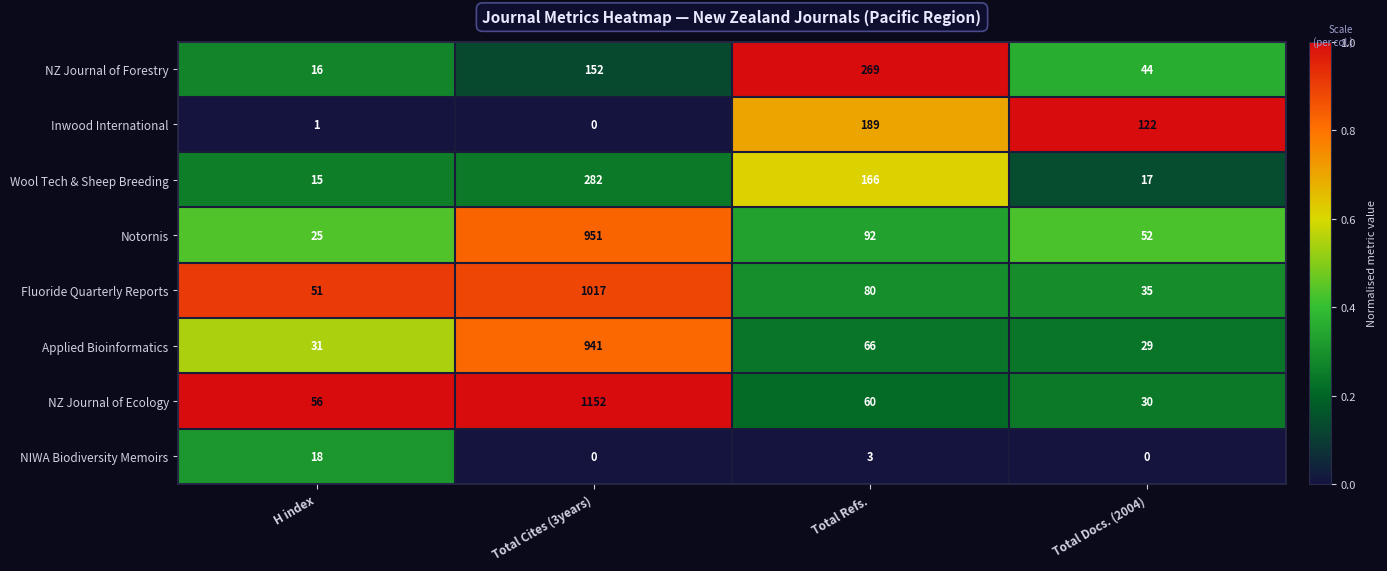

What is the average value of the Wool Tech & Sheep Breeding series?

120